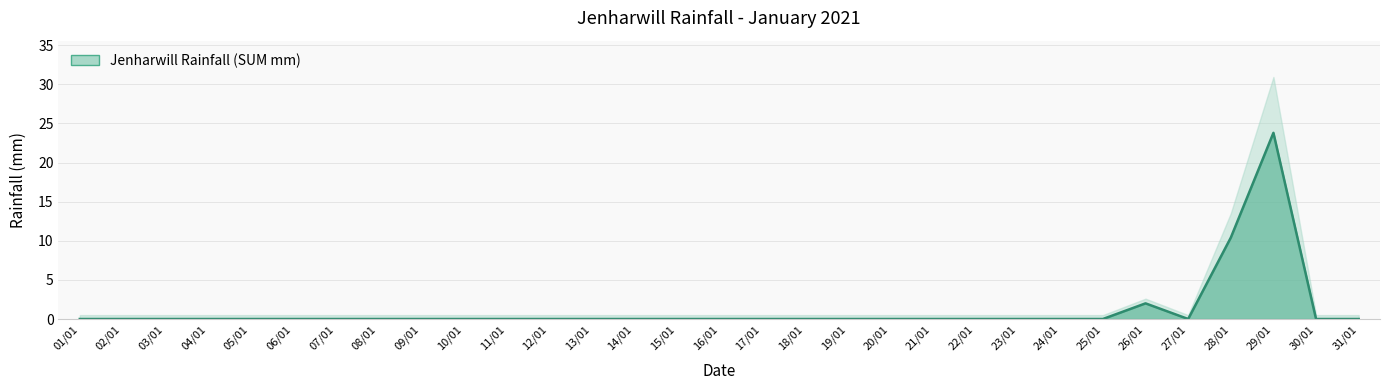

Which has a higher value, 02/01 or 11/01?

02/01